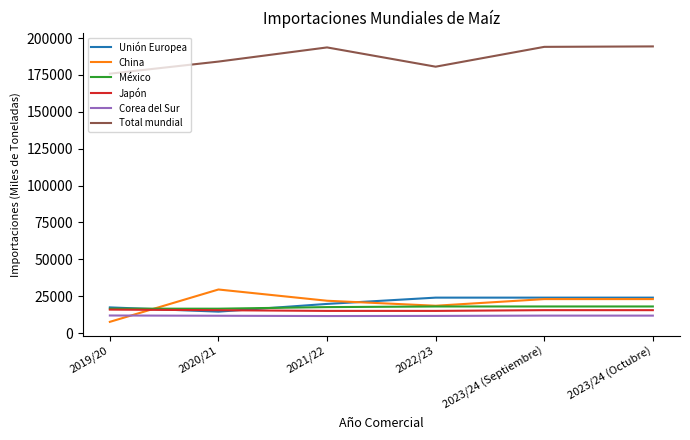

Read the China value at 2021/22.

21884